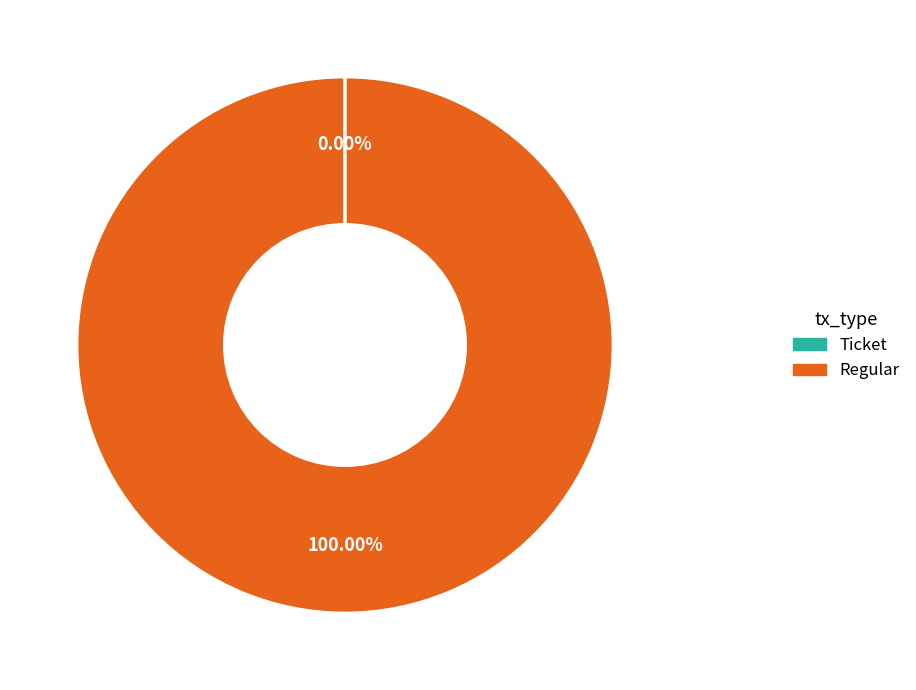

Which slice is the largest?

Regular